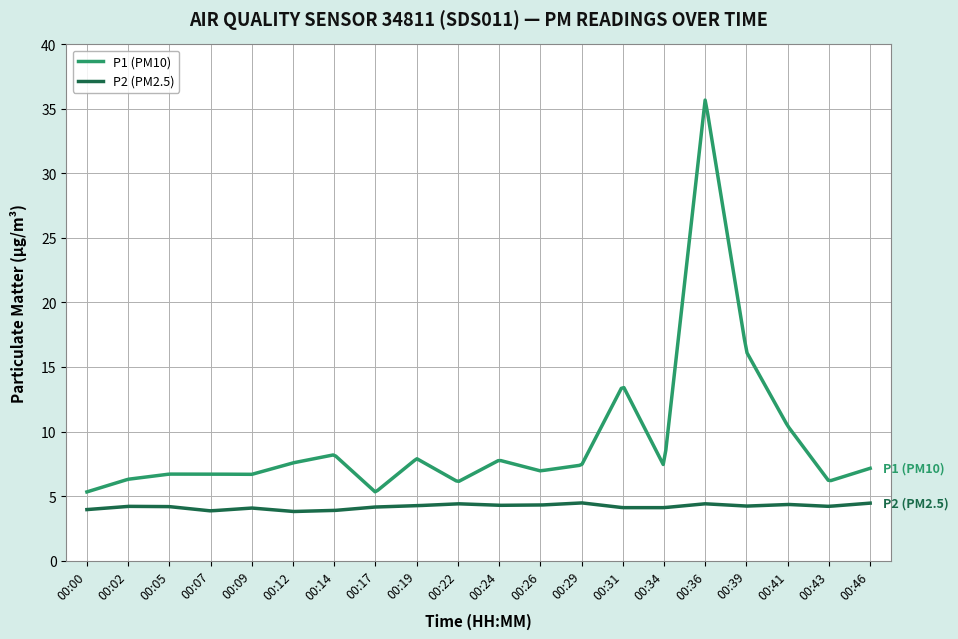

Which series has the widest spread of values?

P1 (PM10)